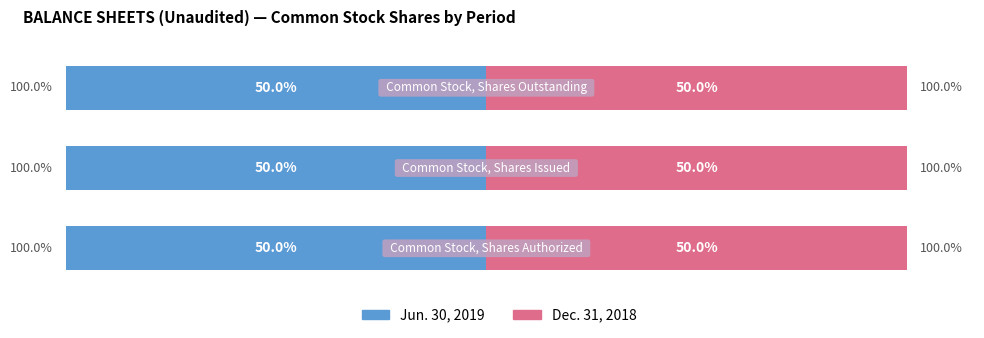

True or false: Dec. 31, 2018 has a value of 23077195 at Common Stock, Shares Issued.

False